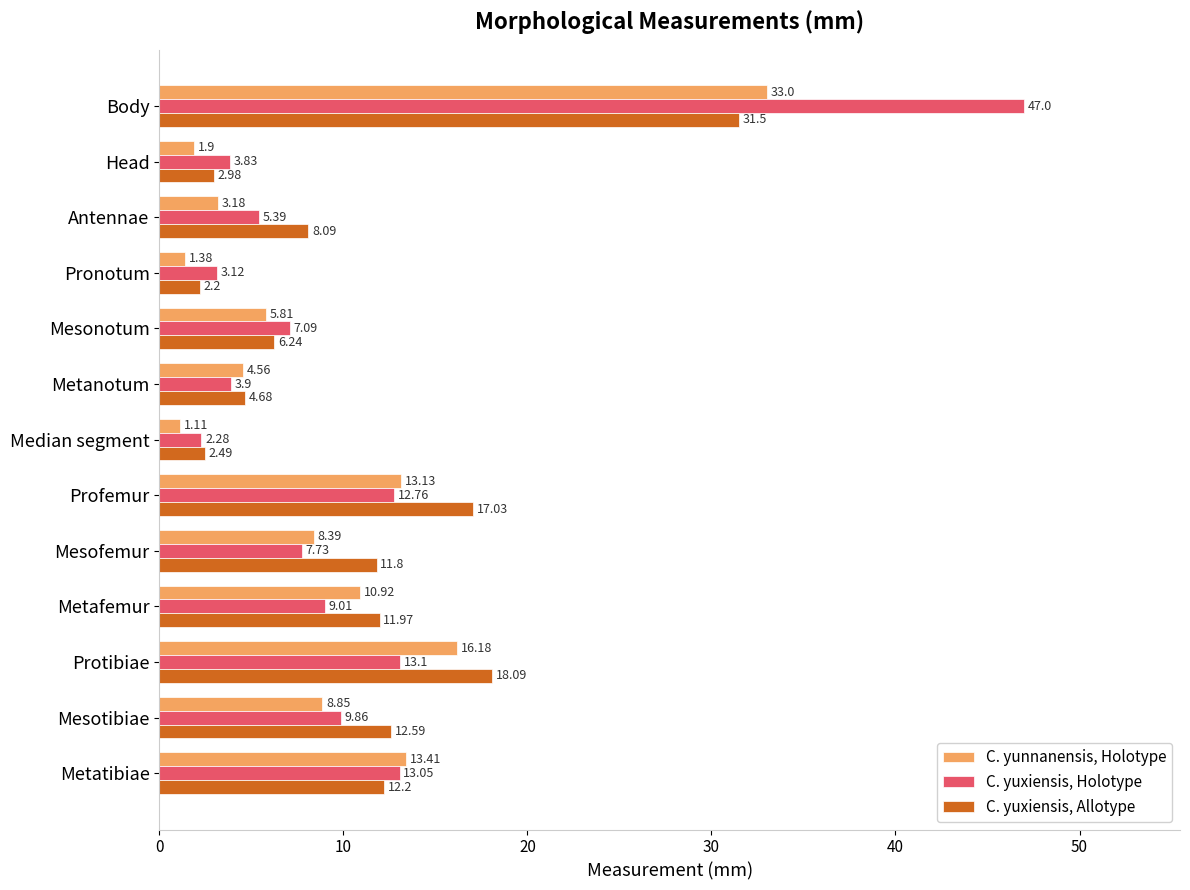

At how many categories does at least one series exceed 5?

9